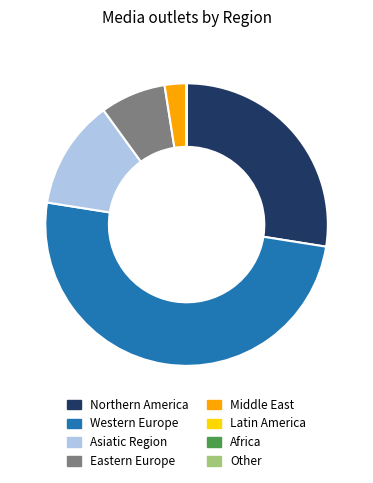

Approximately how many times larger is the value at Western Europe compared to Northern America?

1.8